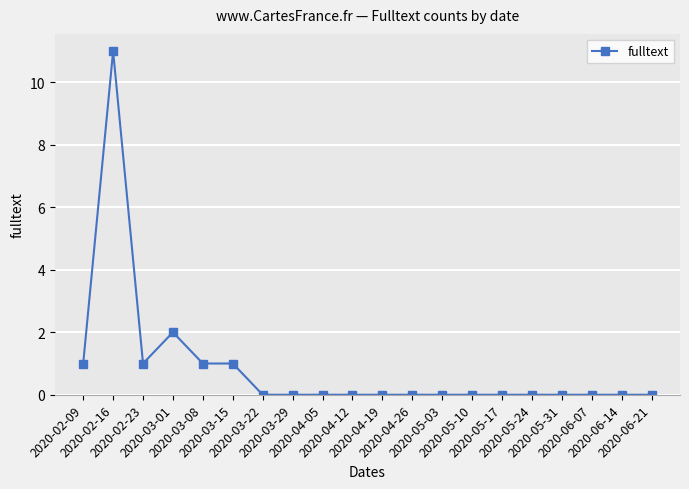

Reading left to right, what are all the values shown in this chart?

2020-02-09=1	2020-02-16=11	2020-02-23=1	2020-03-01=2	2020-03-08=1	2020-03-15=1	2020-03-22=0	2020-03-29=0	2020-04-05=0	2020-04-12=0	2020-04-19=0	2020-04-26=0	2020-05-03=0	2020-05-10=0	2020-05-17=0	2020-05-24=0	2020-05-31=0	2020-06-07=0	2020-06-14=0	2020-06-21=0